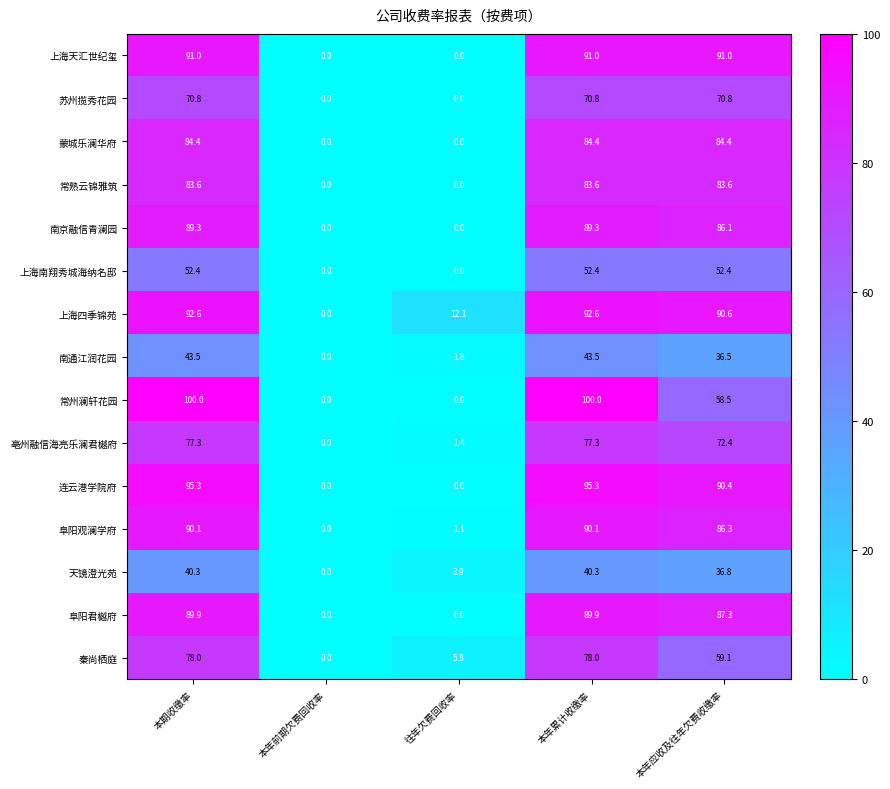

Which series has the largest total across all categories?

上海四季锦苑